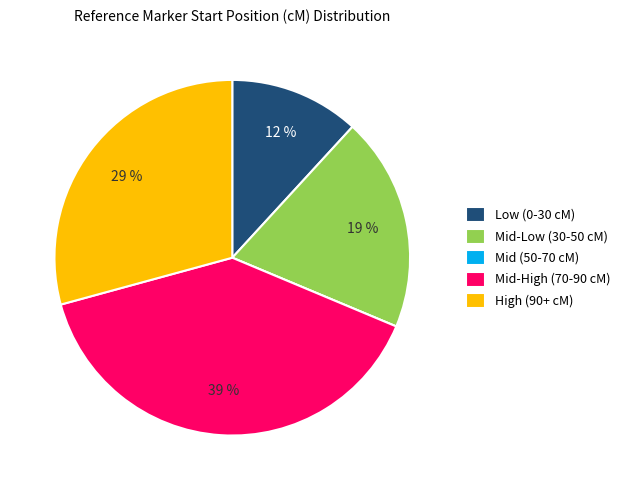

Is there a majority slice in this chart?

No